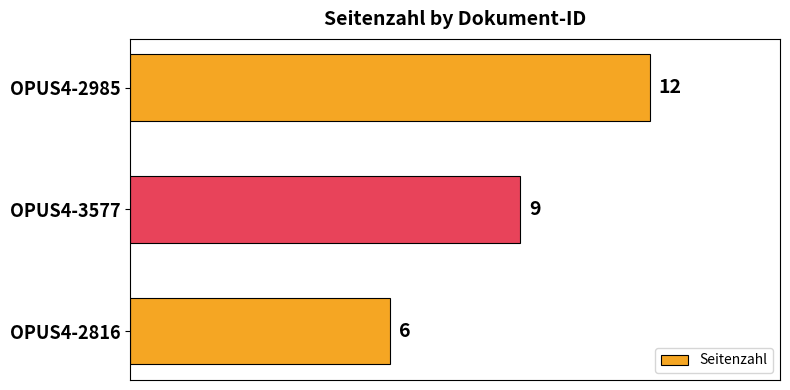

List the labels in order of value, smallest first.

OPUS4-2816, OPUS4-3577, OPUS4-2985